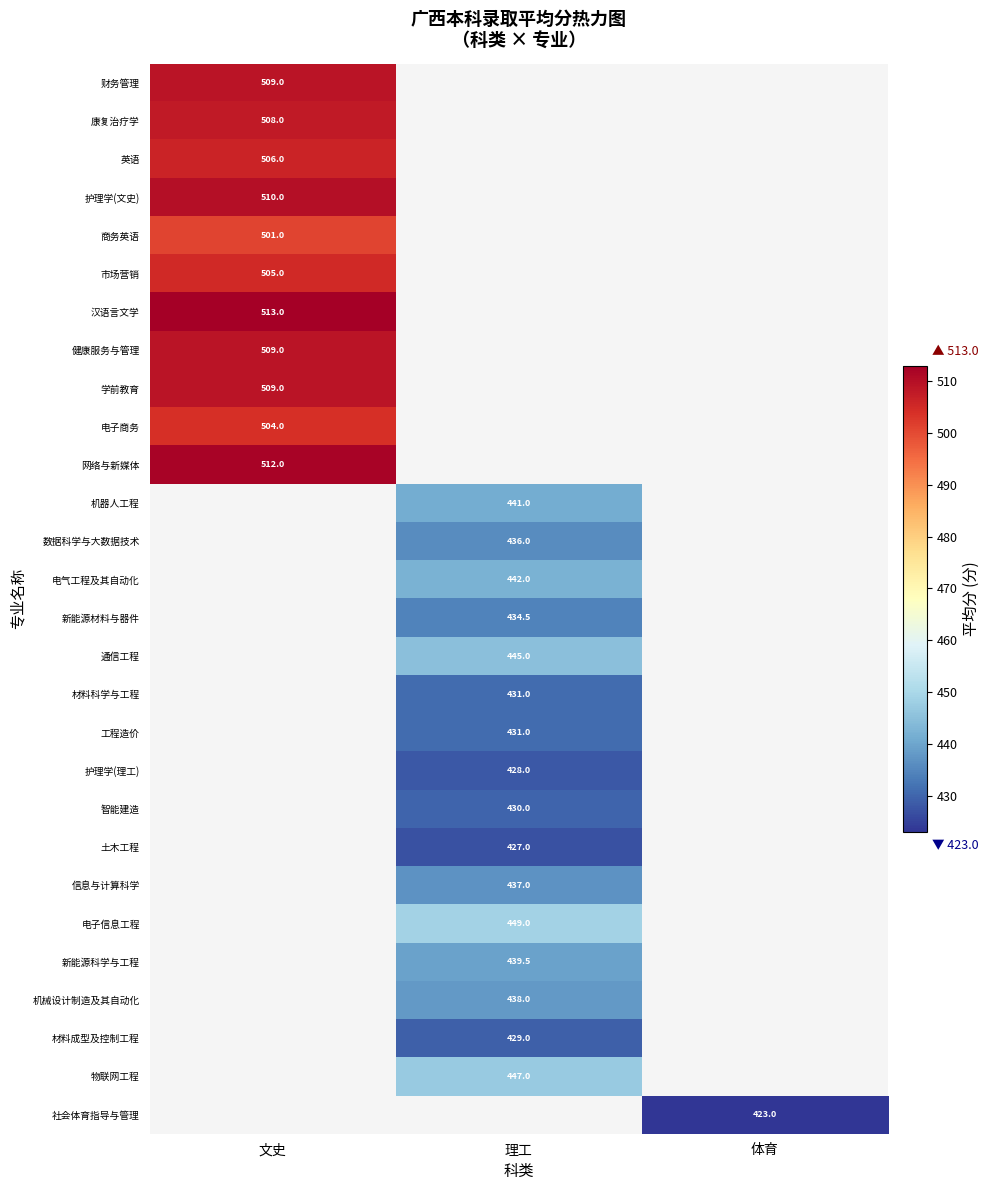

How many distinct data groups are displayed?

28